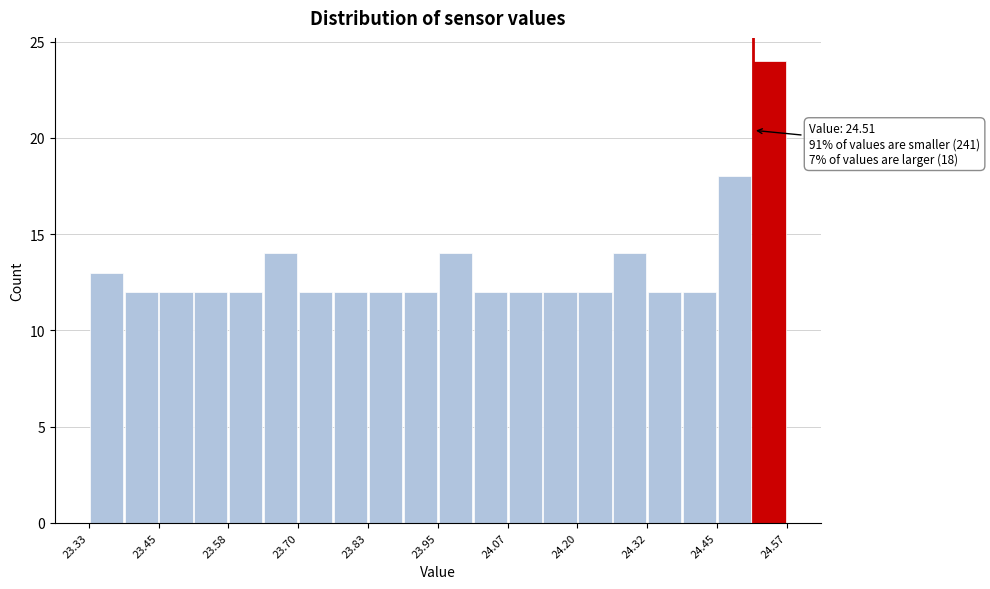

Around what value on the x-axis is the tallest bar? Give the approximate position of its centre, as read against the axis.

24.54